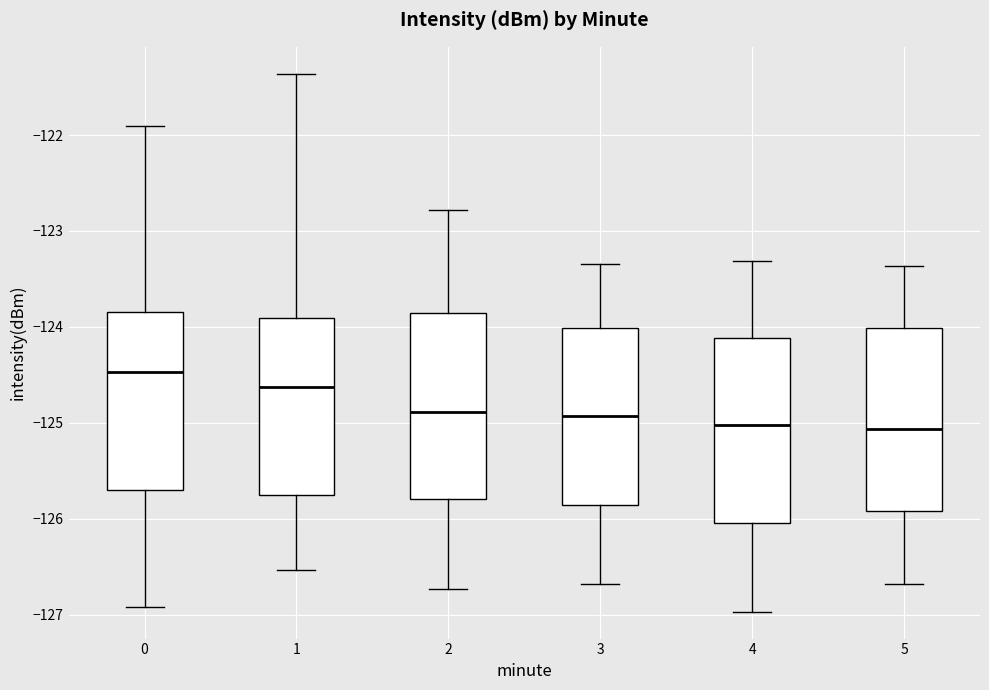

Which box's median line is the highest?

0